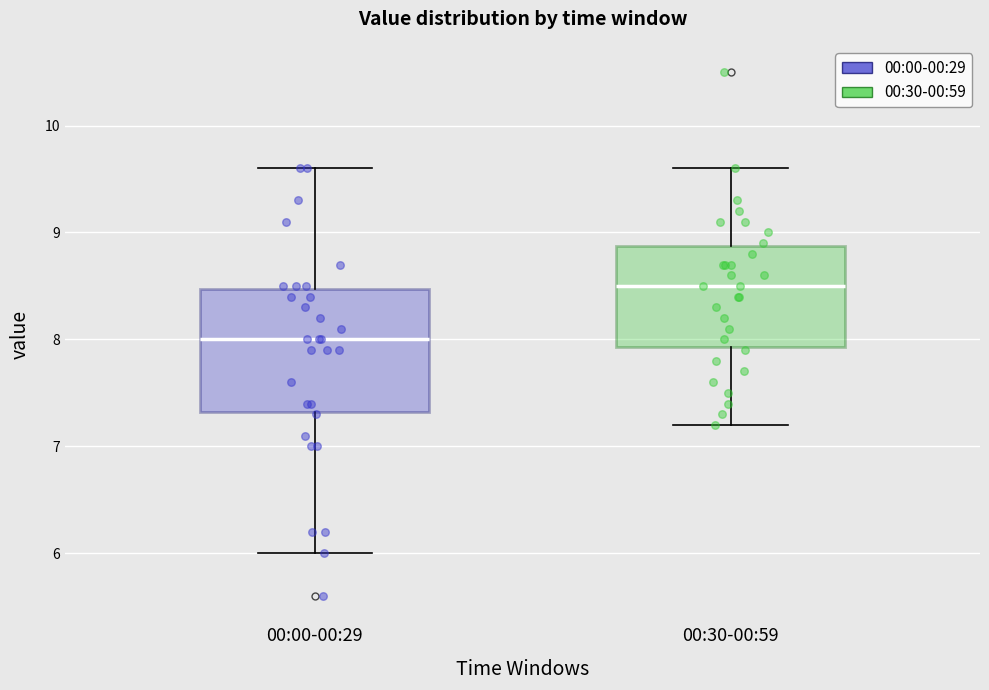

Reading left to right, transcribe this box plot: for each box, give where its median line is, the range the box spans, and where its two whiskers end, as read against the y-axis. The values are not printed on the chart, so give them approximately, as read against the axis.

00:00-00:29: median 8.0, box 7.3 to 8.5, whiskers 6.0 to 9.6
00:30-00:59: median 8.5, box 7.9 to 8.9, whiskers 7.2 to 9.6